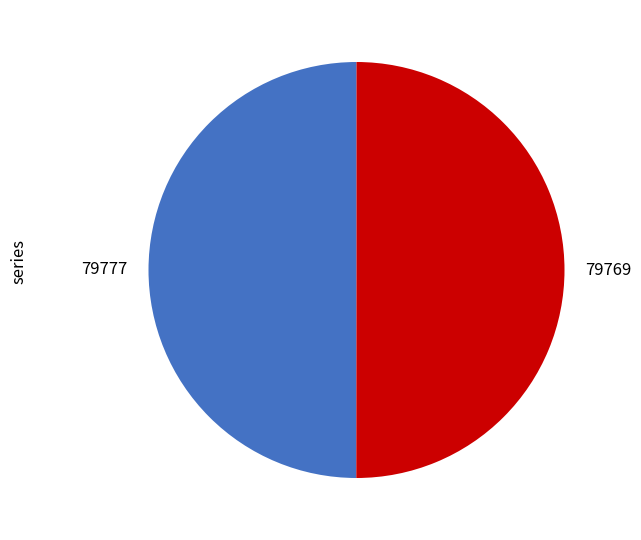

The 79777 slice represents 1% of the pie. True or false?

False